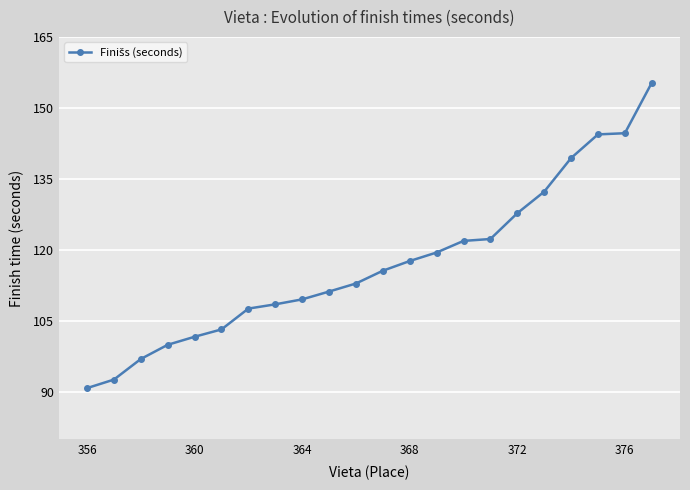

What is the smallest value displayed?

90.8